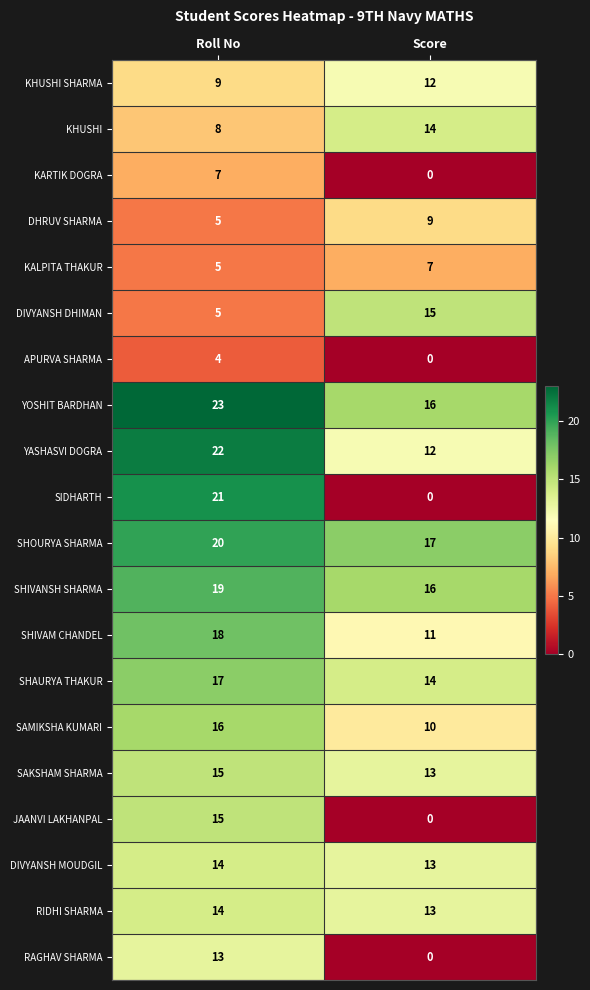

Which series has the widest spread of values?

SIDHARTH